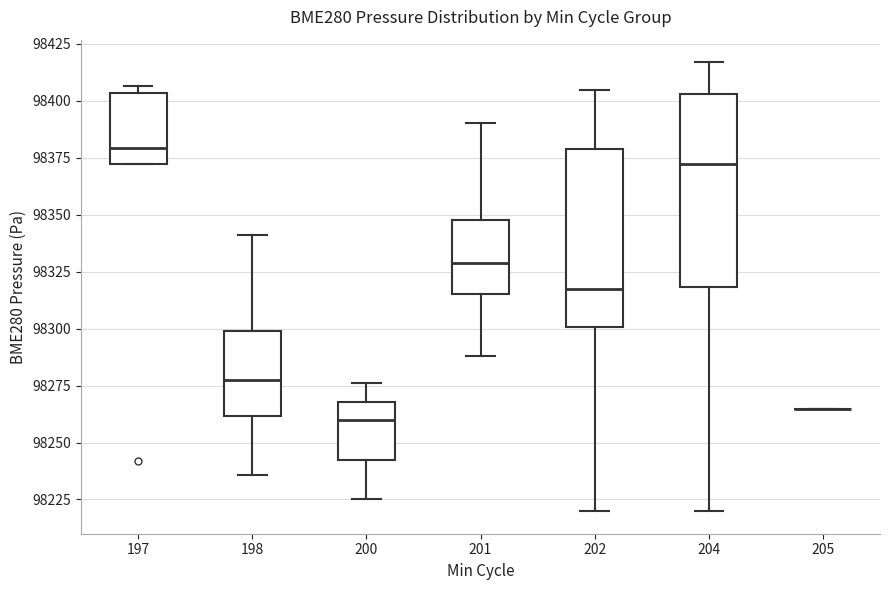

Which box is the tallest, from its lower edge to its upper edge?

204